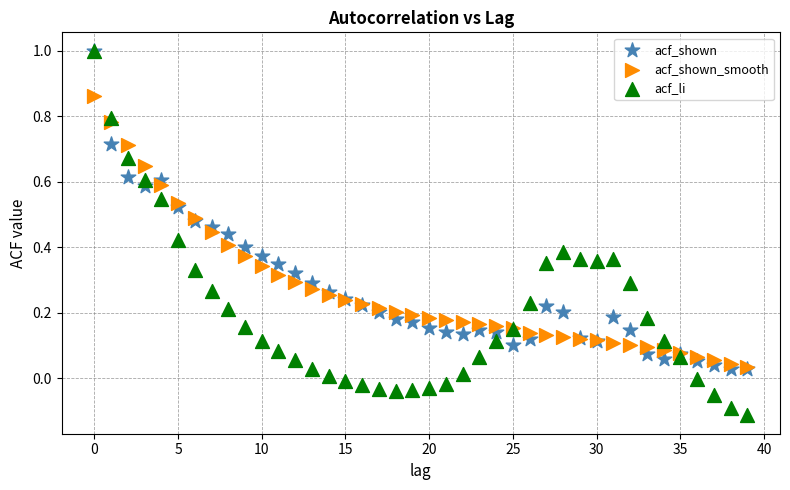

What are all the series names shown in the legend?

acf_shown, acf_shown_smooth, acf_li